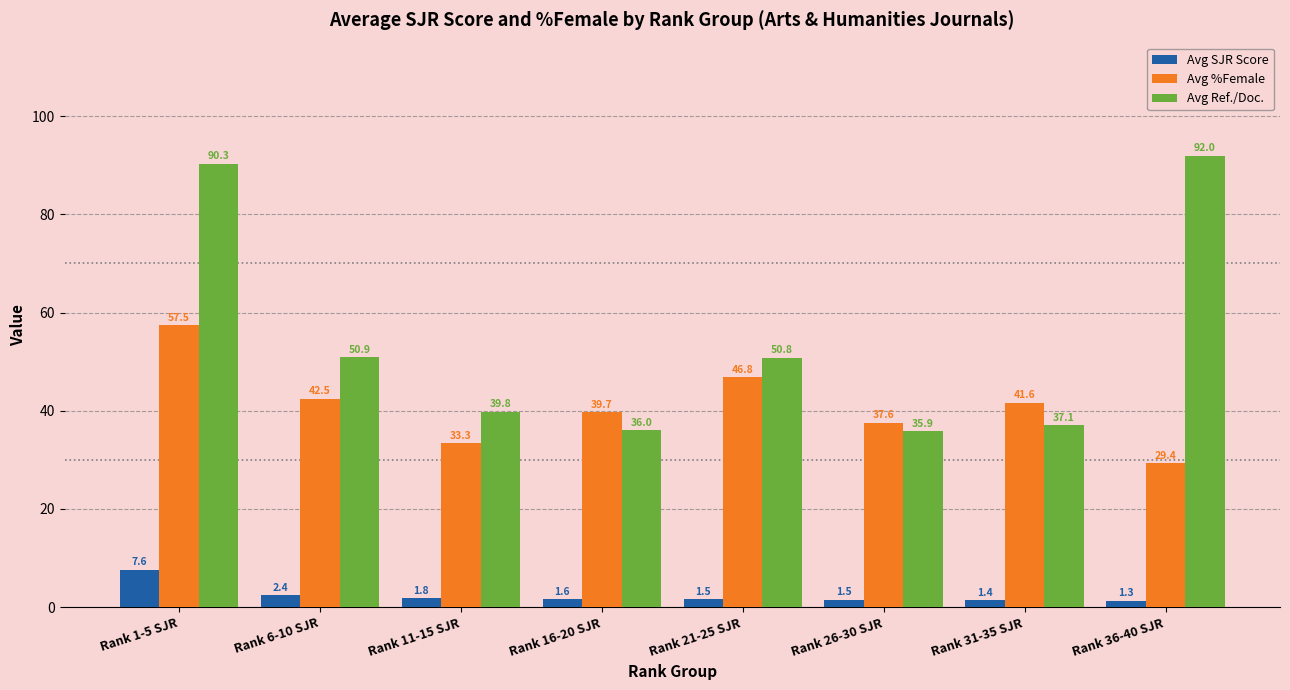

Rank the series at Rank 36-40 SJR from highest to lowest value.

Avg Ref./Doc., Avg %Female, Avg SJR Score